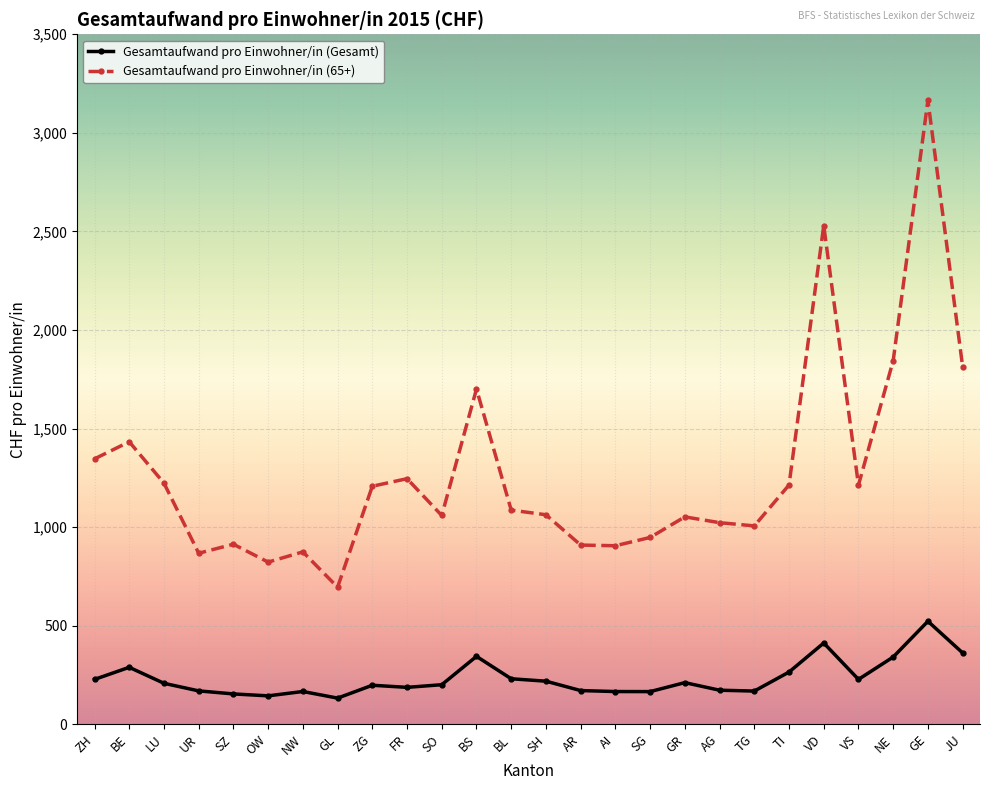

True or false: Gesamtaufwand pro Einwohner/in (65+) and Gesamtaufwand pro Einwohner/in (Gesamt) intersect in this chart.

False